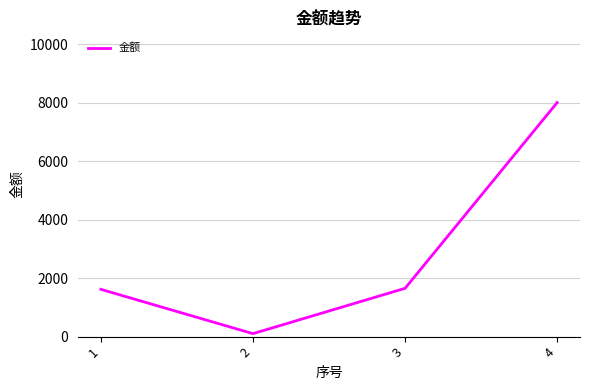

How many categories are shown in the chart?

4